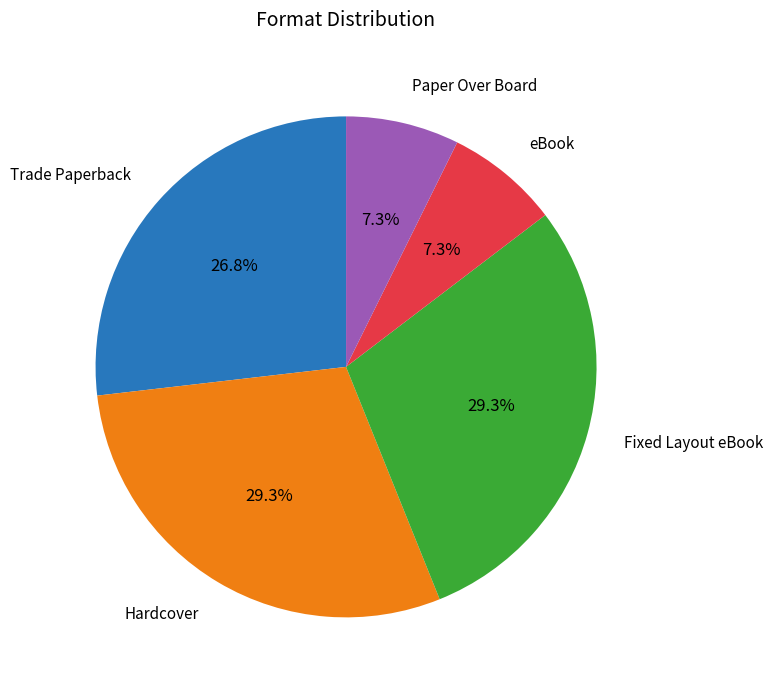

Does any single category account for the majority?

No